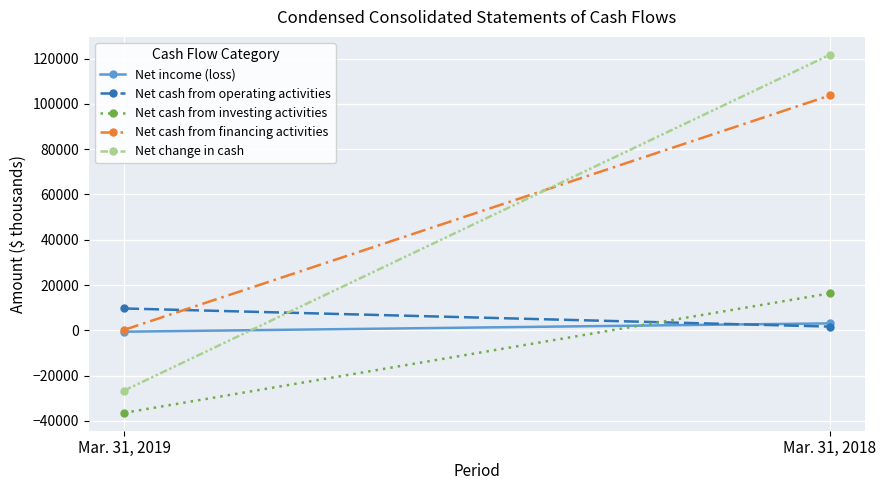

What is the difference between the maximum and minimum values in the Net cash from investing activities series?

52763